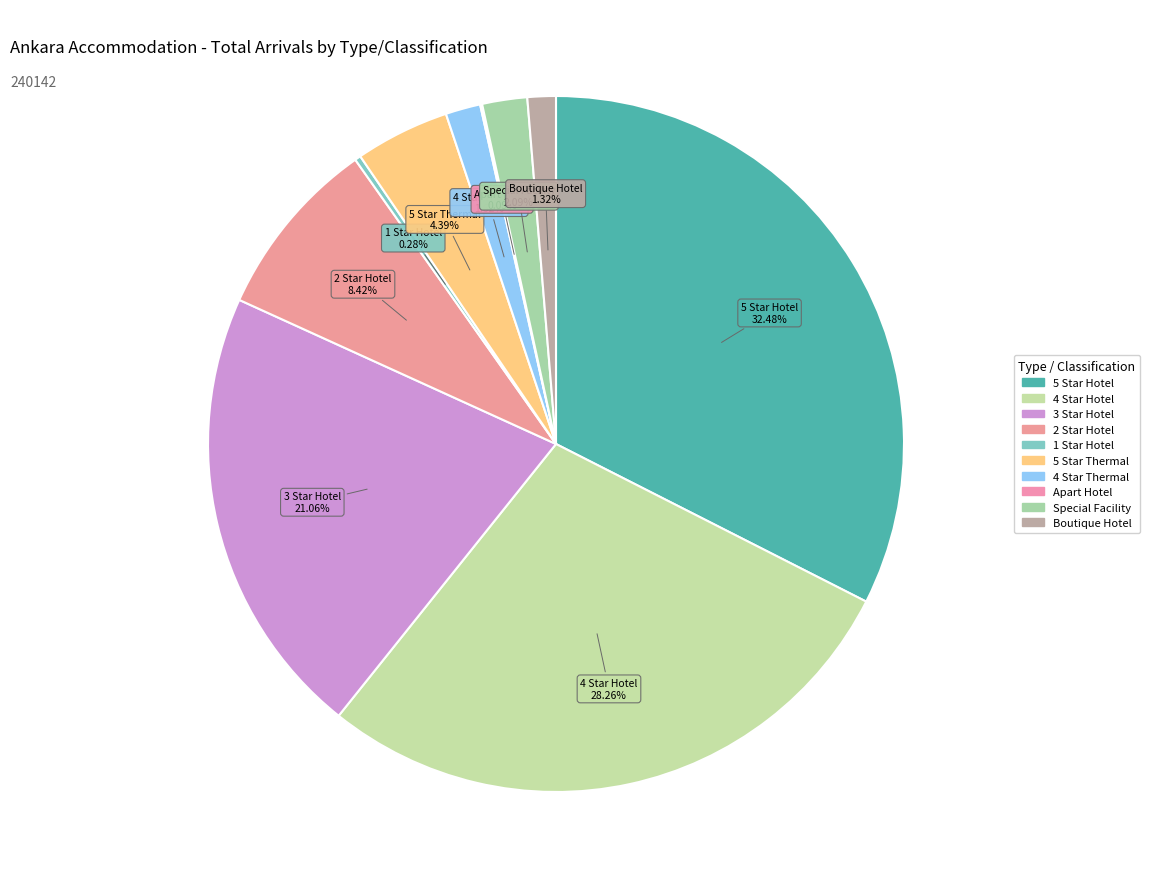

Count the number of slices in the pie.

10